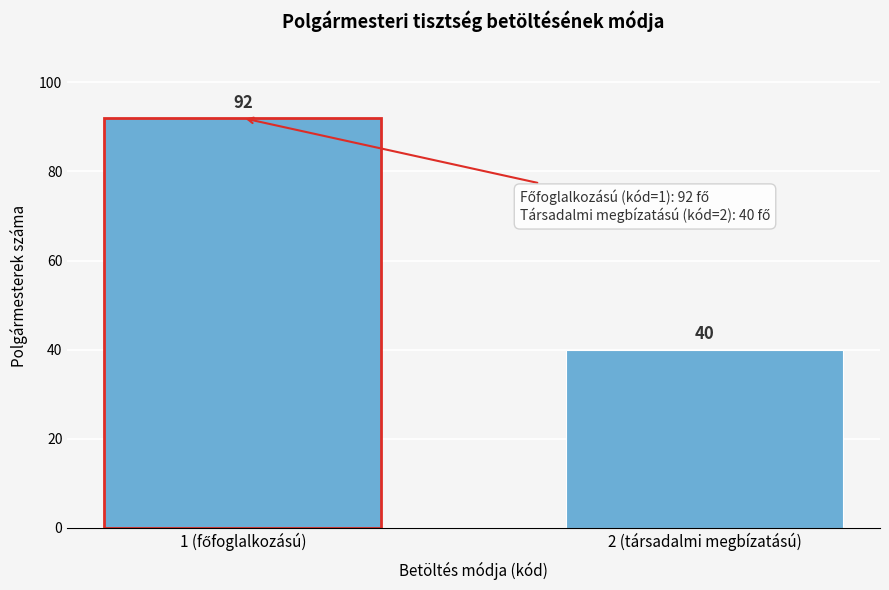

Reading right to left, transcribe all the data shown in this chart.

40	92